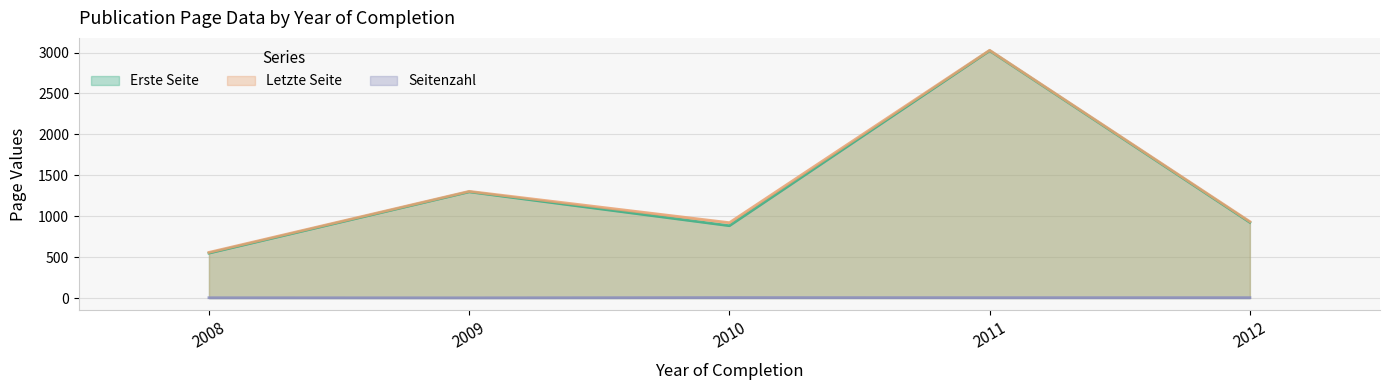

What is the sum of the Erste Seite values at 2009 and 2008?

1847